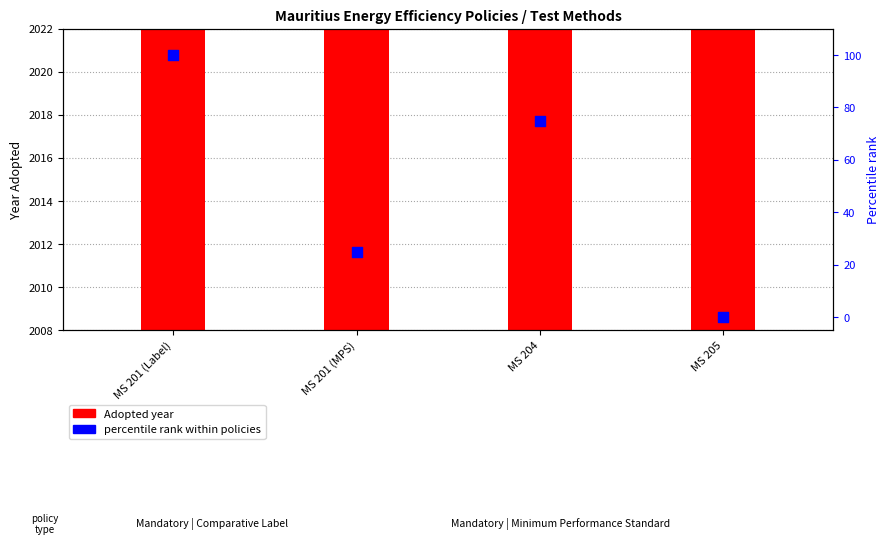

What is the change in value from MS 201 (Label) to MS 205?

-100